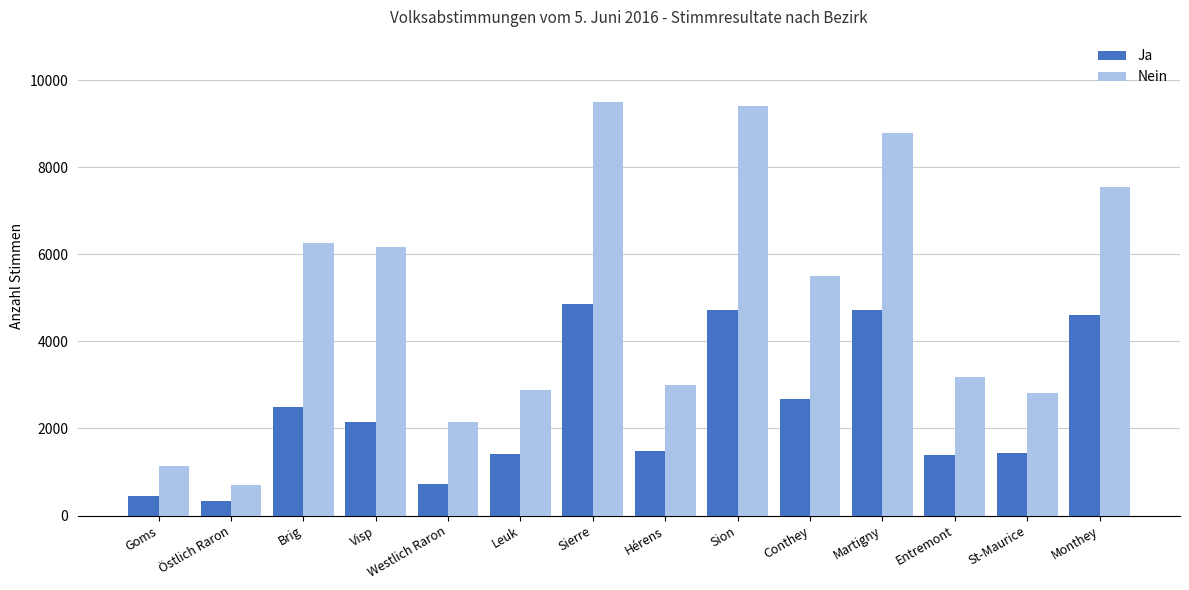

What is the sum of all Ja values?

33494